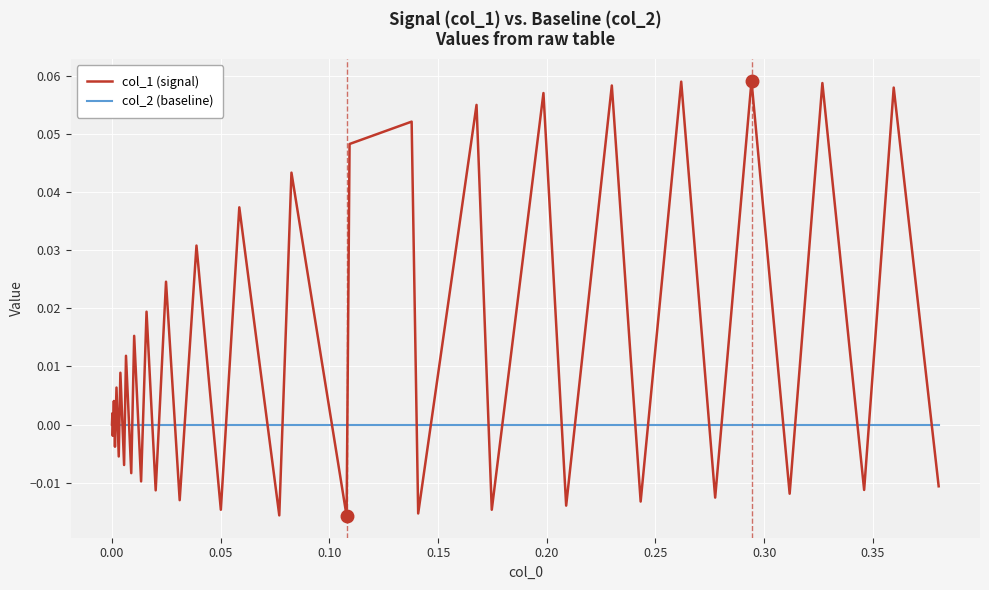

Rank the series by their maximum value, from lowest to highest.

col_2 (baseline), col_1 (signal)